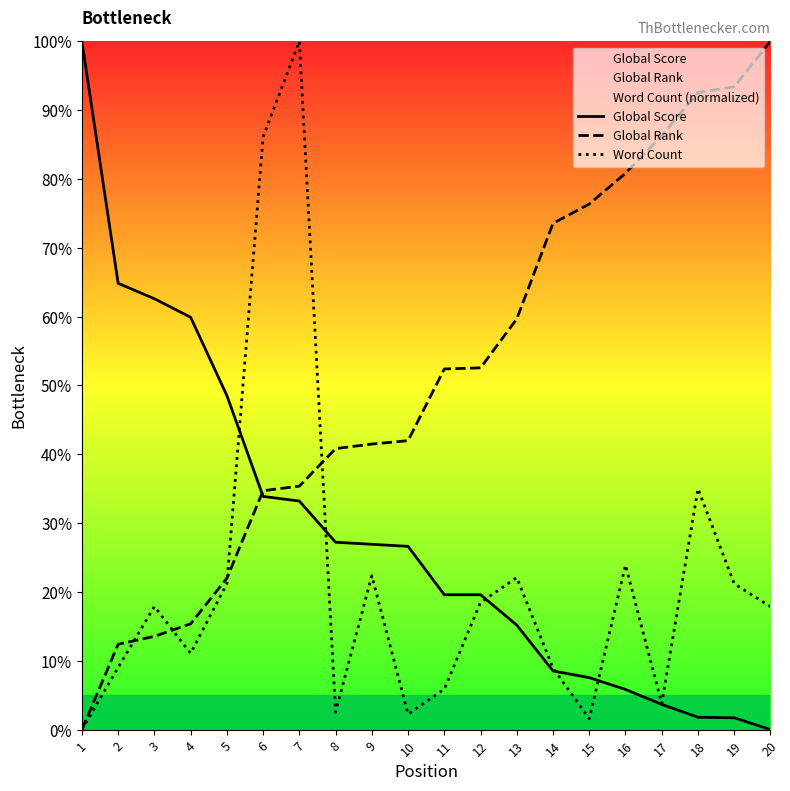

Is it true that Global Rank equals 136.0 at 19?

False